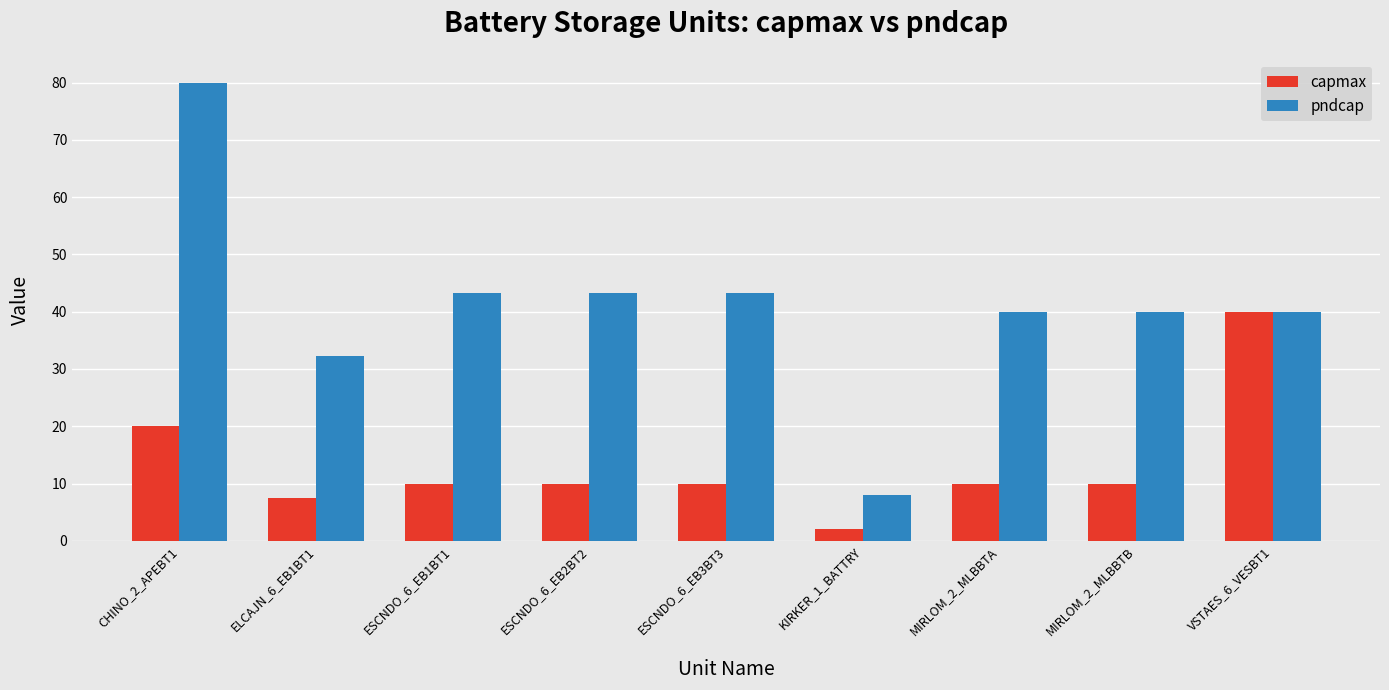

How many categories are shown in the chart?

9